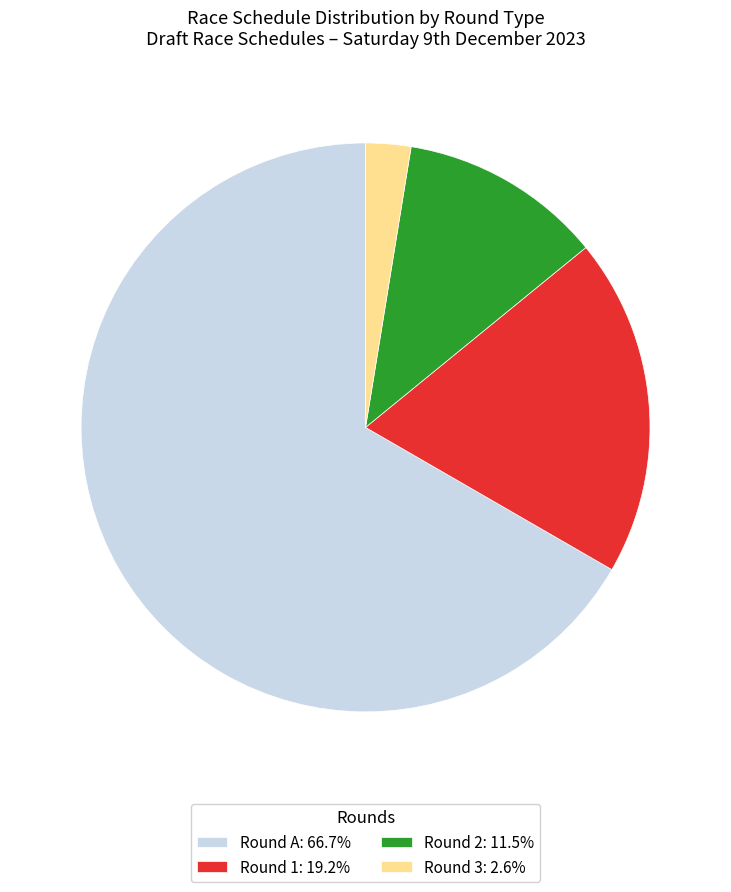

Approximately how many times larger is the value at Round A: 66.7% compared to Round 2: 11.5%?

5.8